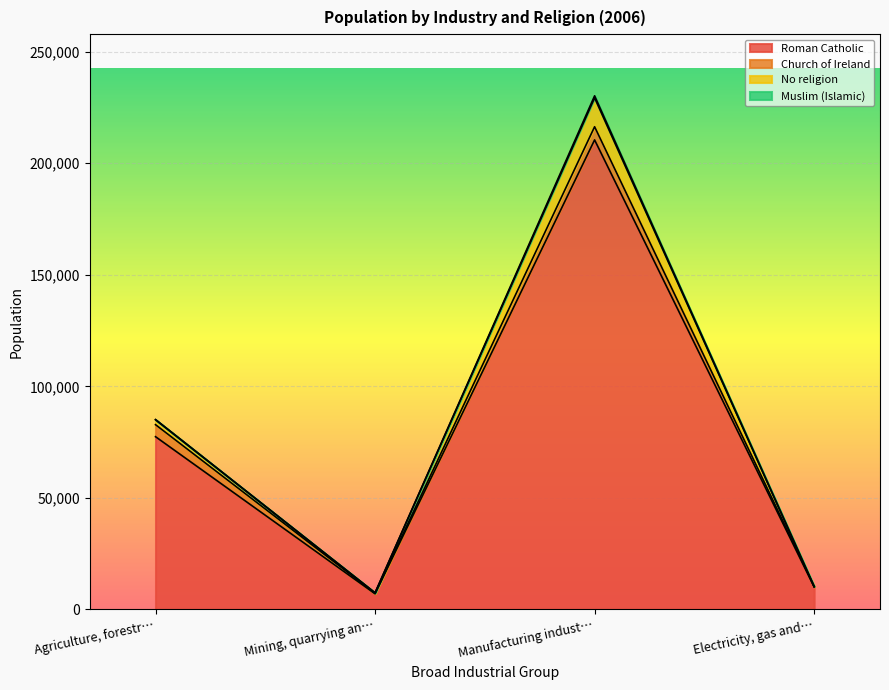

How many lines are shown in the chart?

4